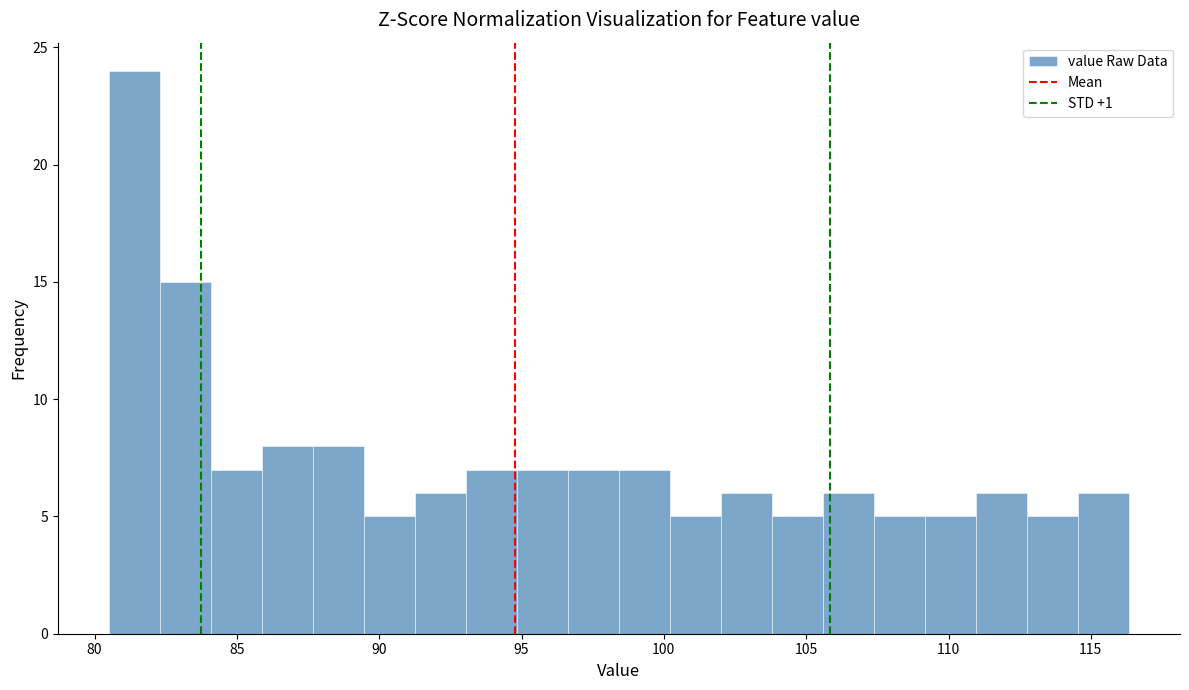

Around what value on the x-axis is the tallest bar? Give the approximate position of its centre, as read against the axis.

81.5